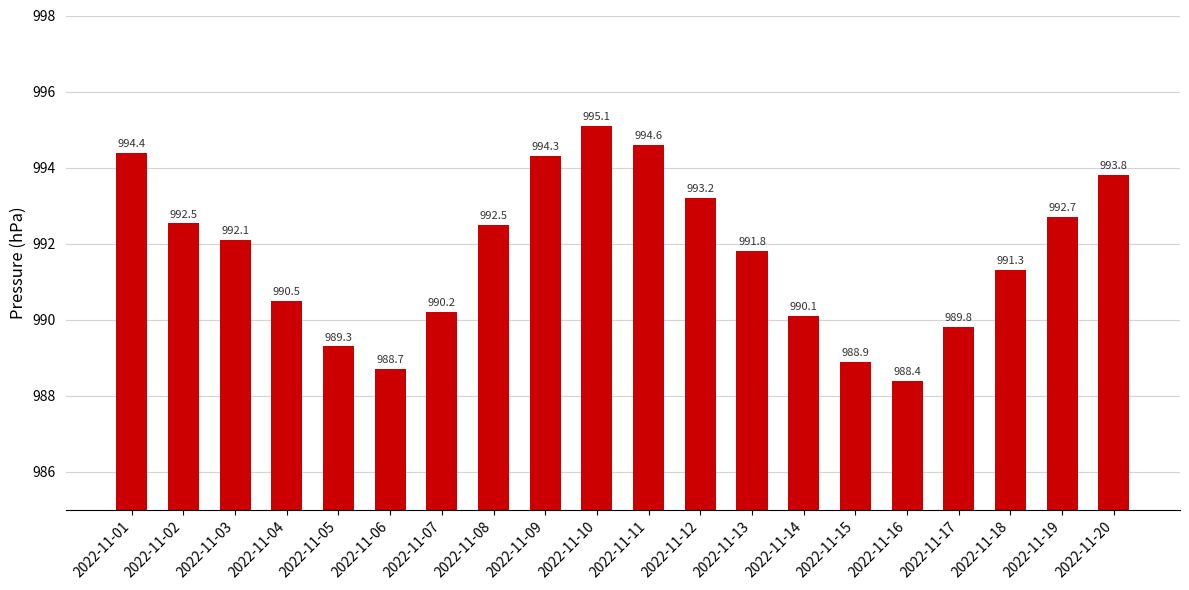

The value at 2022-11-18 is 668.8. True or false?

False